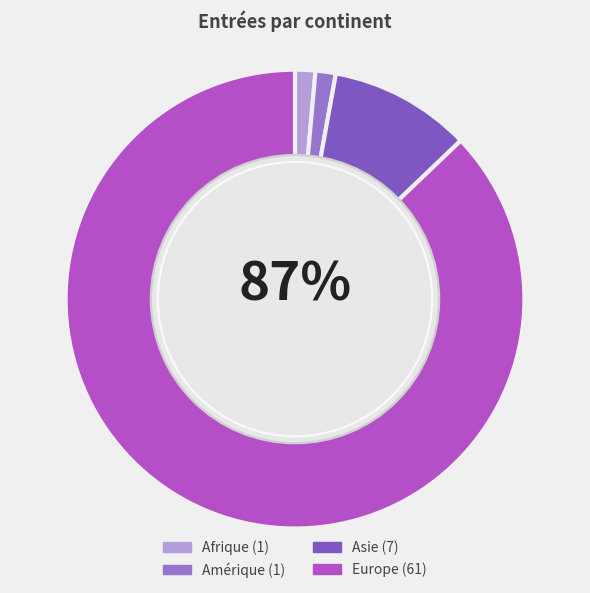

Is there a majority slice in this chart?

Yes